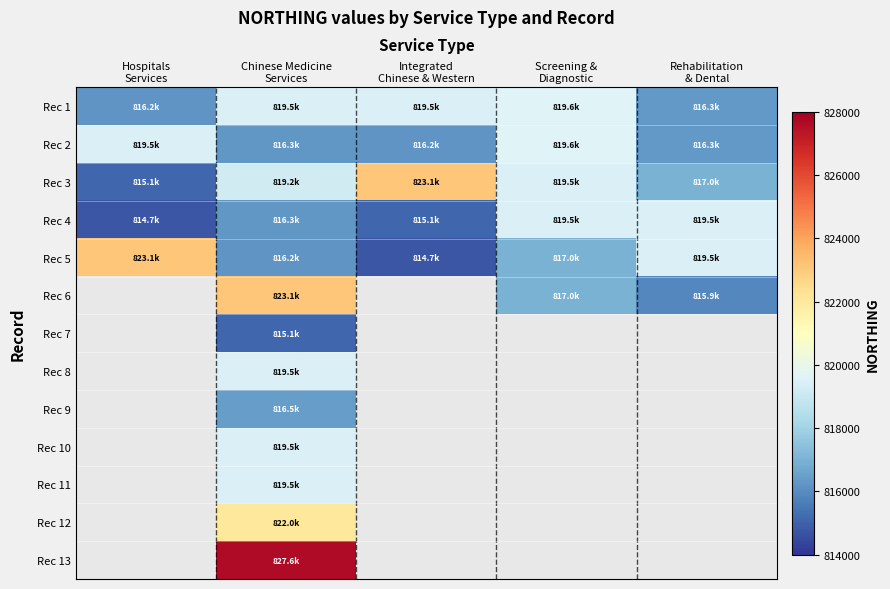

What is the difference between the maximum and minimum values in the Rec 3 series?

8026.9